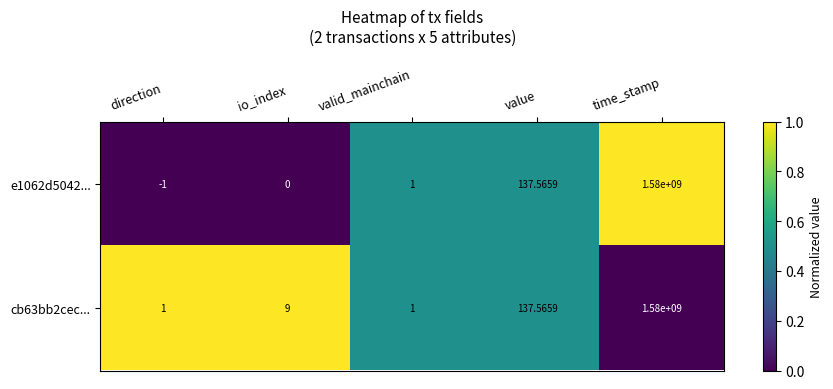

At which category does the chart reach its peak across all series?

time_stamp